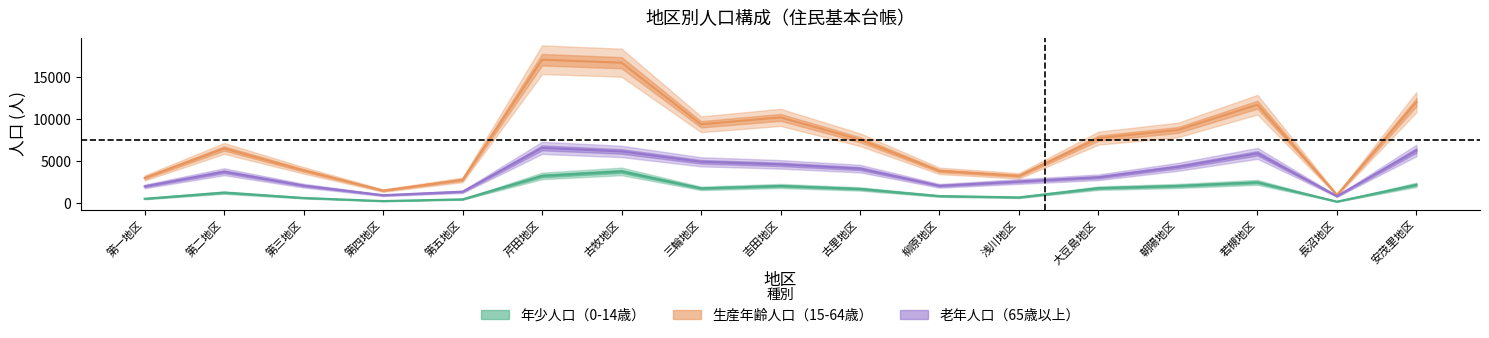

What is the approximate value of 生産年齢人口（15-64歳） at 若槻地区?

11734